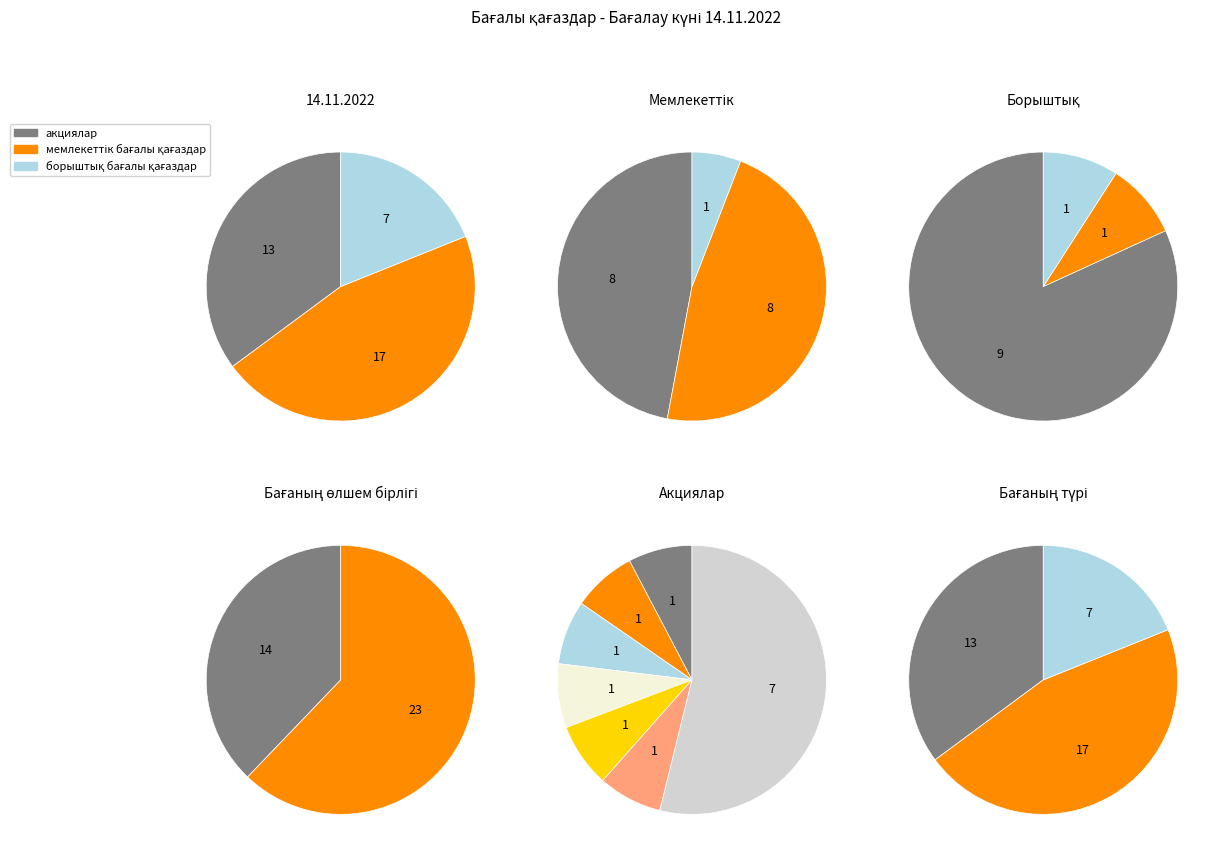

Does мемлекеттік бағалы қағаздар account for over 50% of the chart?

No